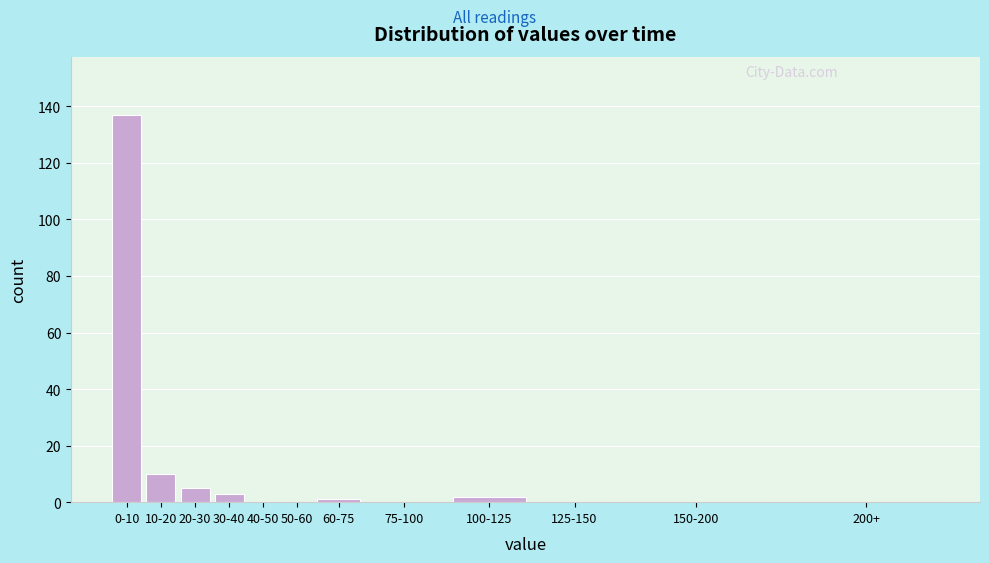

Reading right to left, list all the values displayed in this chart.

200+=0	150-200=0	125-150=0	100-125=2	75-100=0	60-75=1	50-60=0	40-50=0	30-40=3	20-30=5	10-20=10	0-10=137